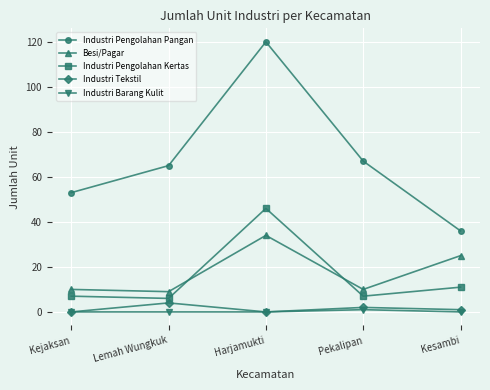

List the series in order of their peak value, highest first.

Industri Pengolahan Pangan, Industri Pengolahan Kertas, Besi/Pagar, Industri Tekstil, Industri Barang Kulit